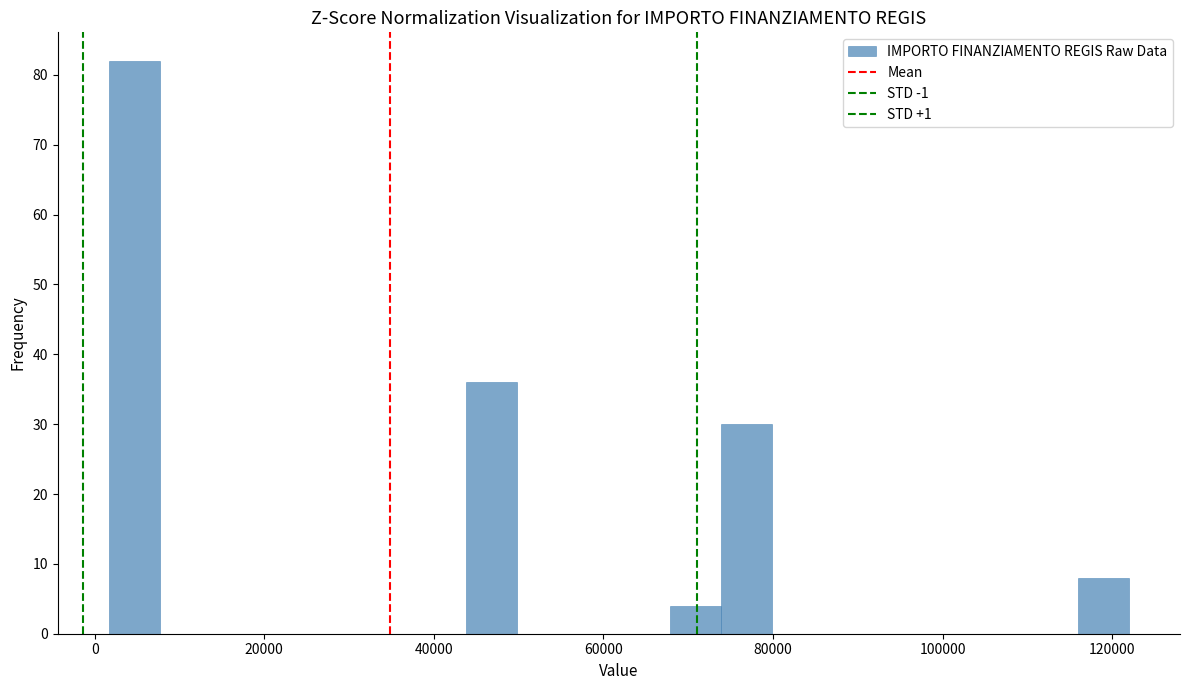

Read against the x-axis, roughly where is the centre of the tallest bar?

4000